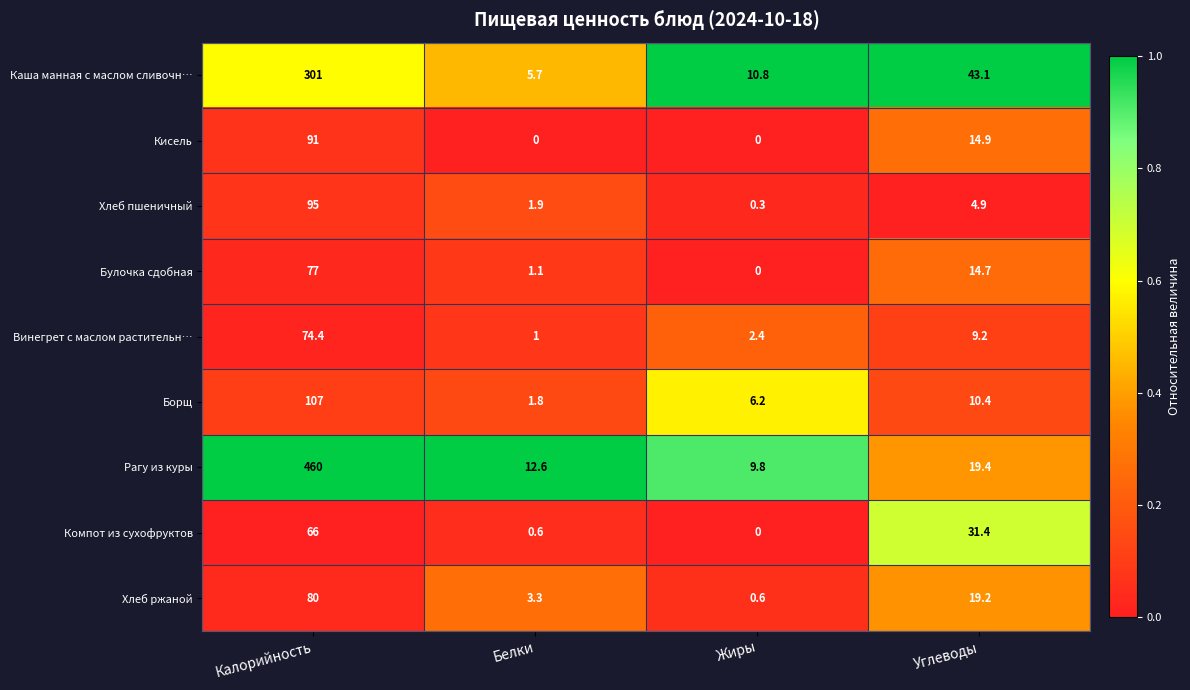

Where does the Винегрет с маслом растительн… series first go above 9?

Калорийность